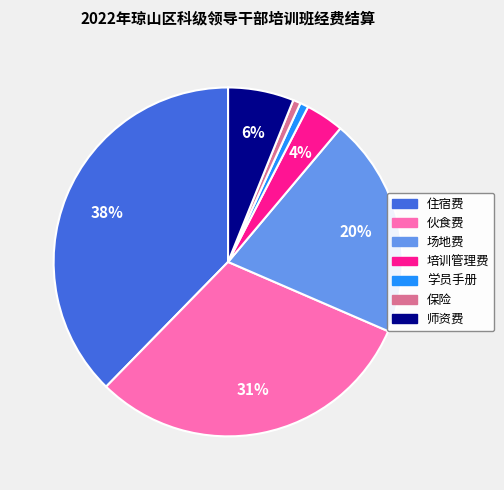

Between 伙食费 and 师资费, which is larger?

伙食费